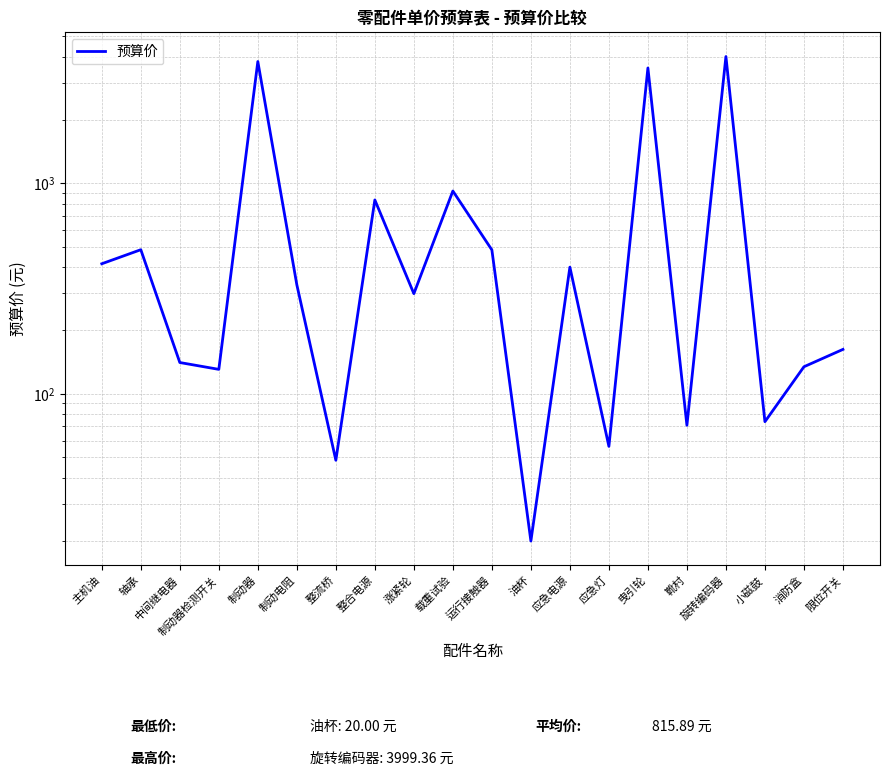

True or false: the data shows 140.9 at 中间继电器.

True